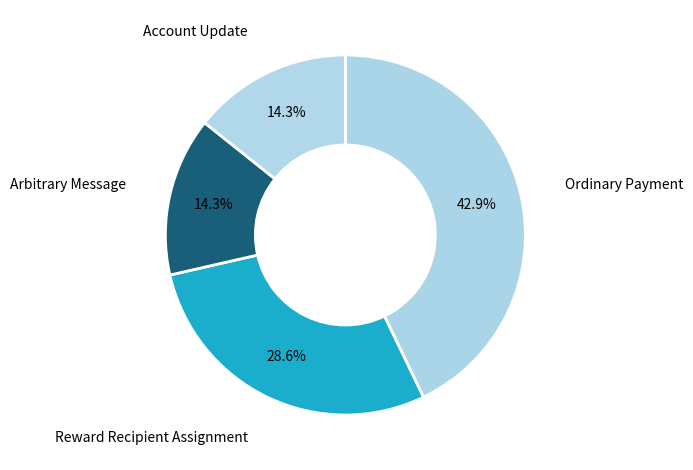

Which slice is the largest?

Ordinary Payment